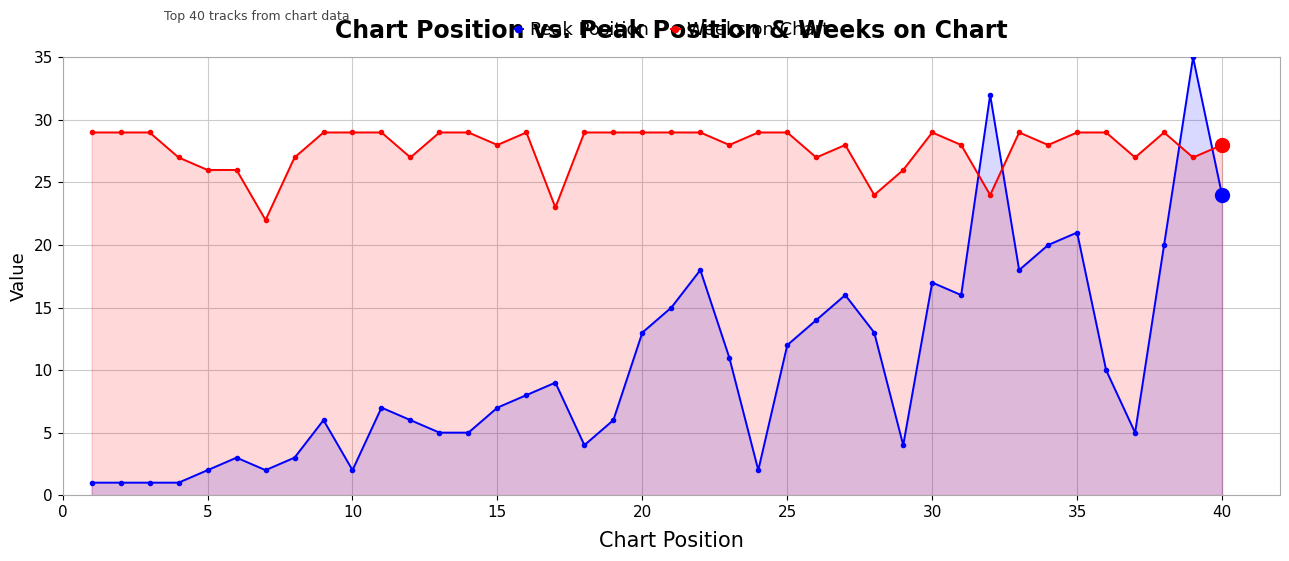

Rank the series by their average value, from highest to lowest.

Weeks on Chart, Peak Position